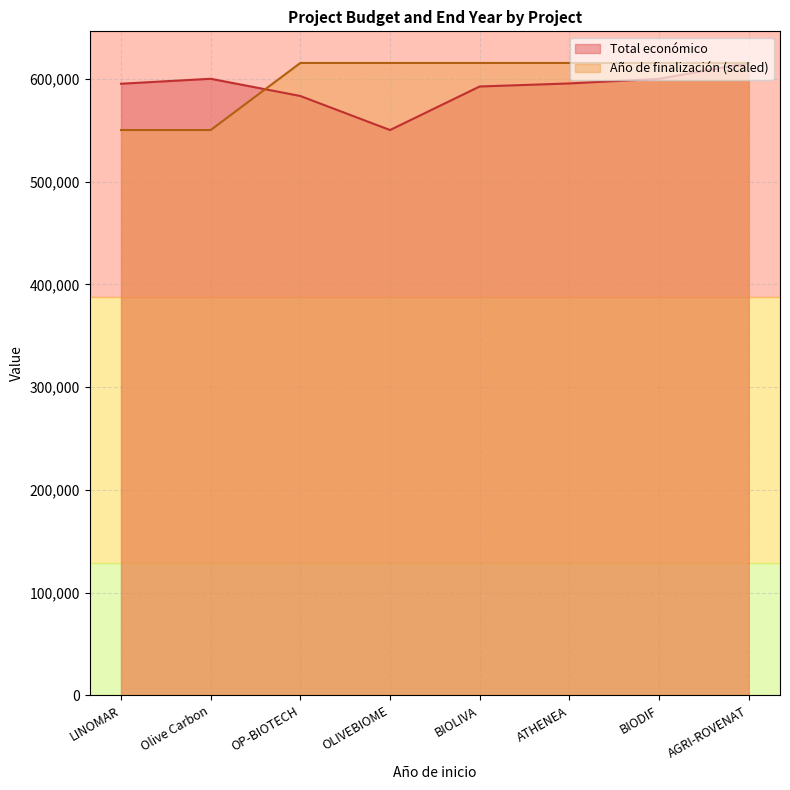

How many data points in Año de finalización are above 615374?

6